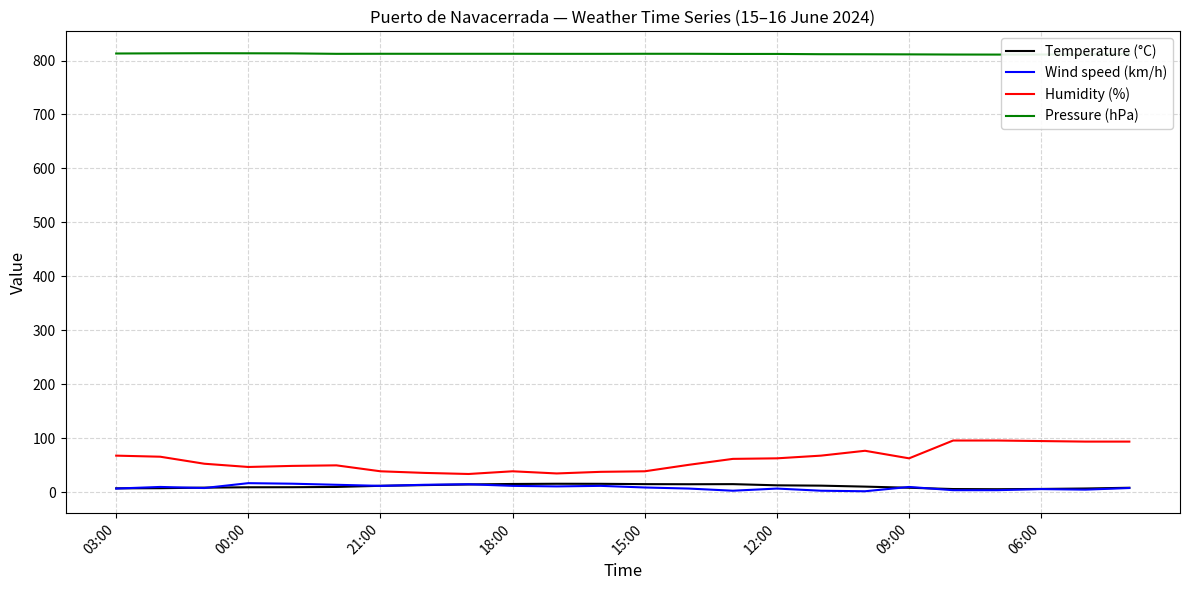

True or false: Pressure (hPa) and Wind speed (km/h) intersect in this chart.

False